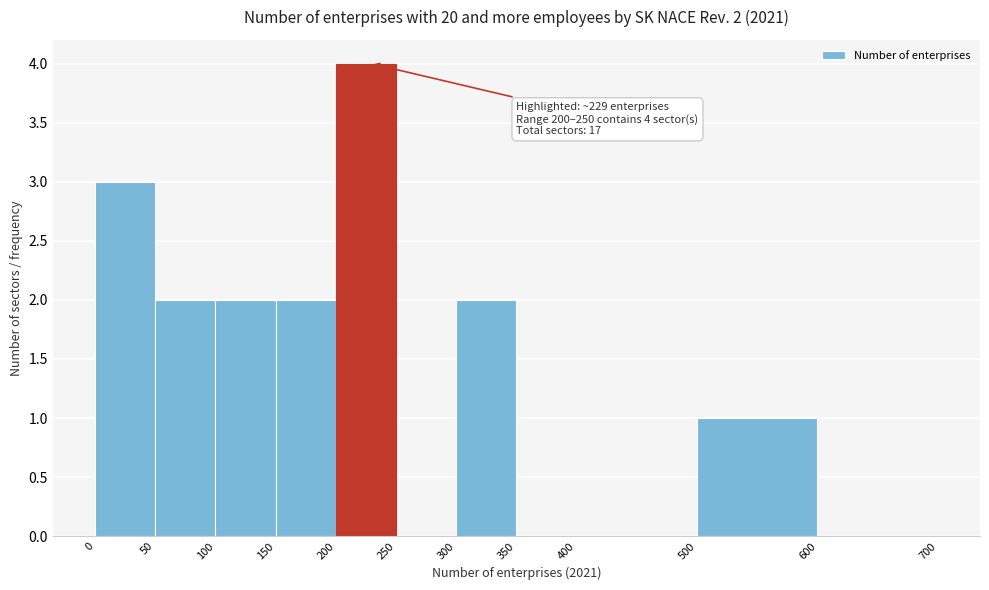

Over which range of the x-axis is the bar tallest?

200 to 250